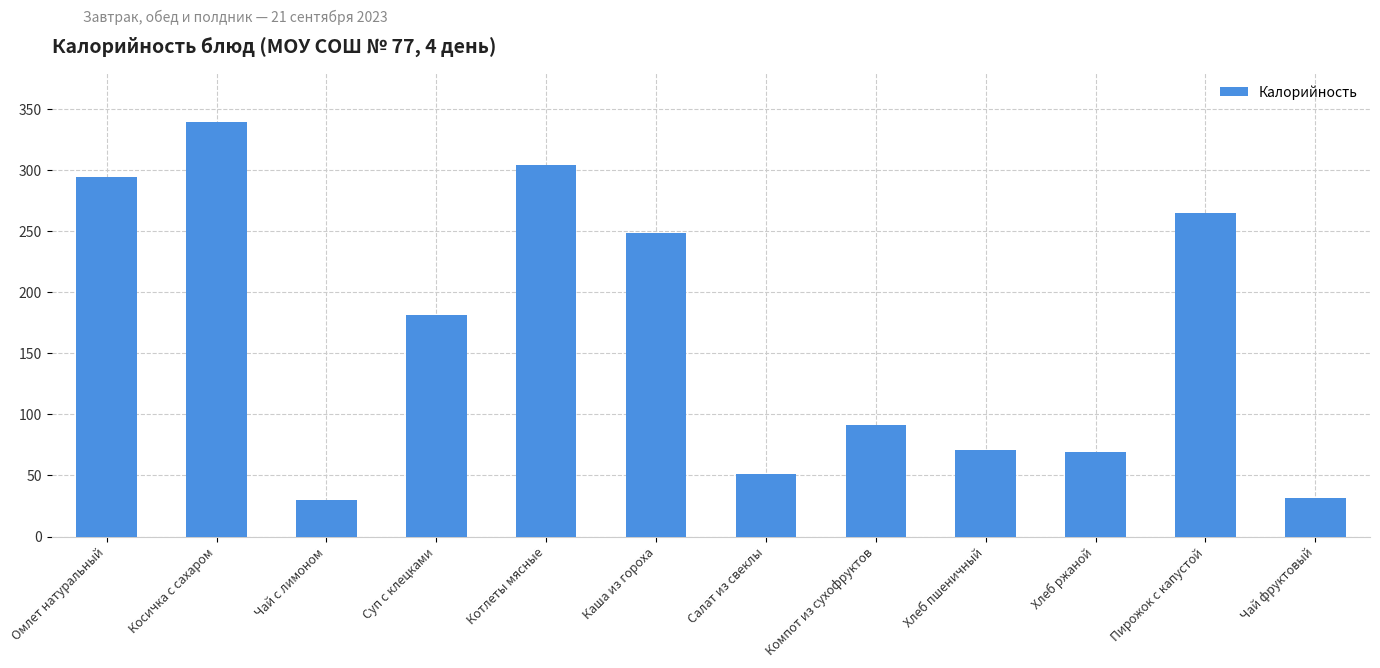

Is it true that the value at Компот из сухофруктов is 45.4?

False